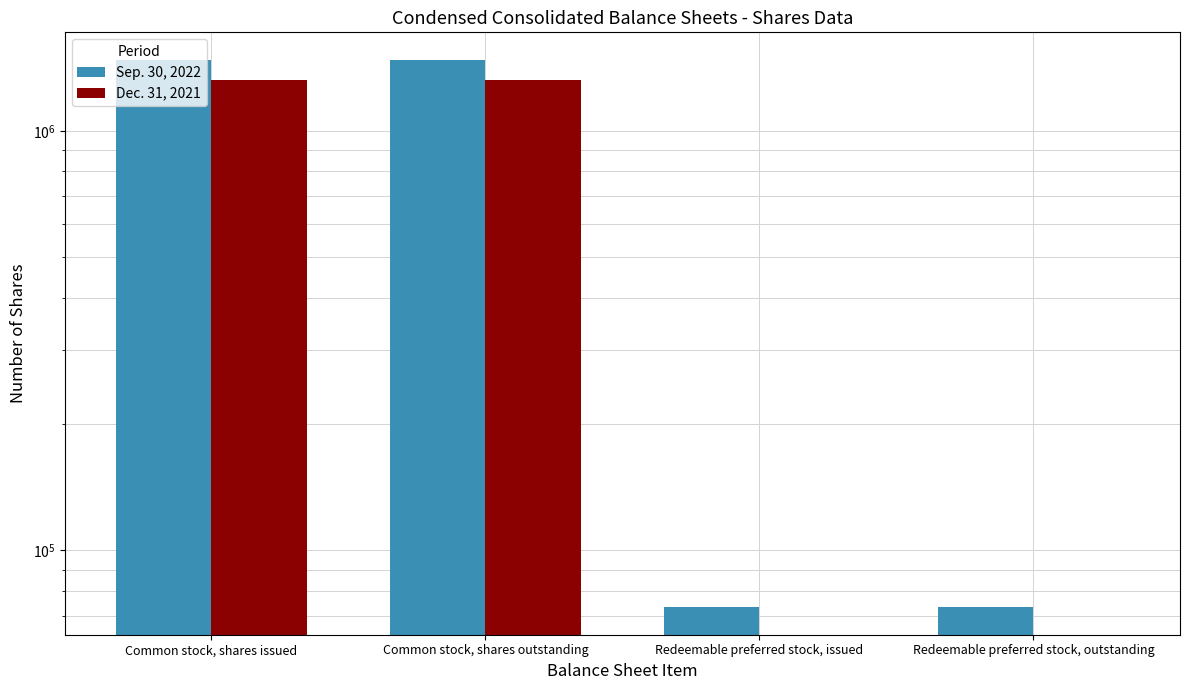

Is the value of Sep. 30, 2022 at Redeemable preferred stock, issued greater than the value of Dec. 31, 2021 at Redeemable preferred stock, outstanding?

Yes